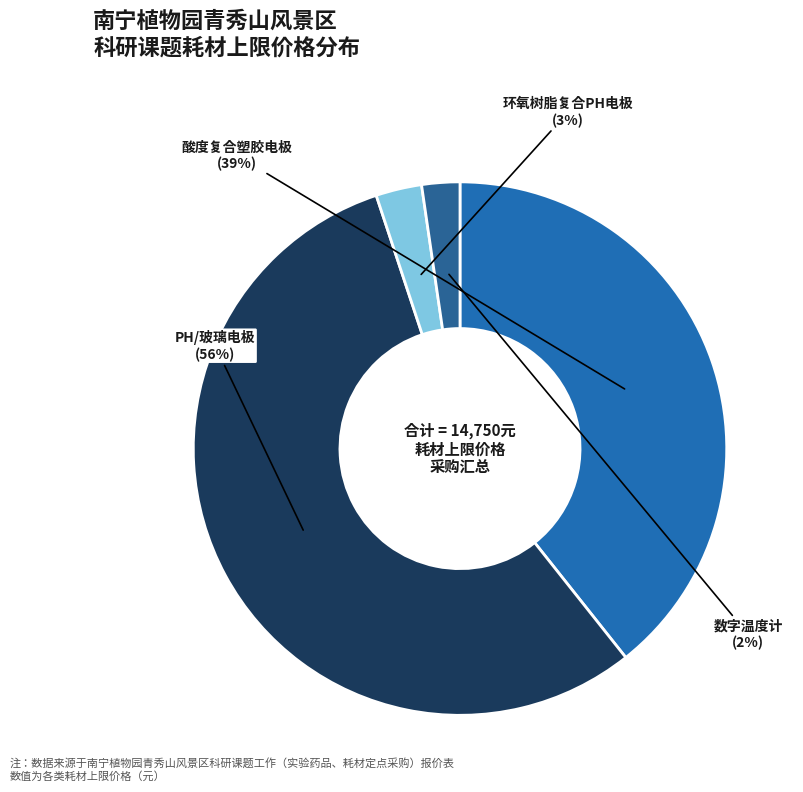

Which has a higher value, PH/玻璃电极 or 数字温度计?

PH/玻璃电极